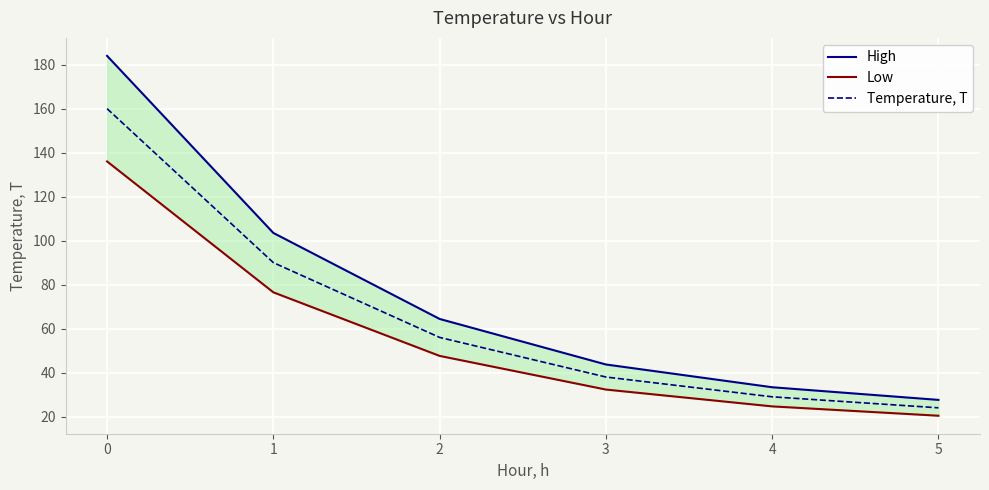

What are all the series names shown in the legend?

High, Low, Temperature, T